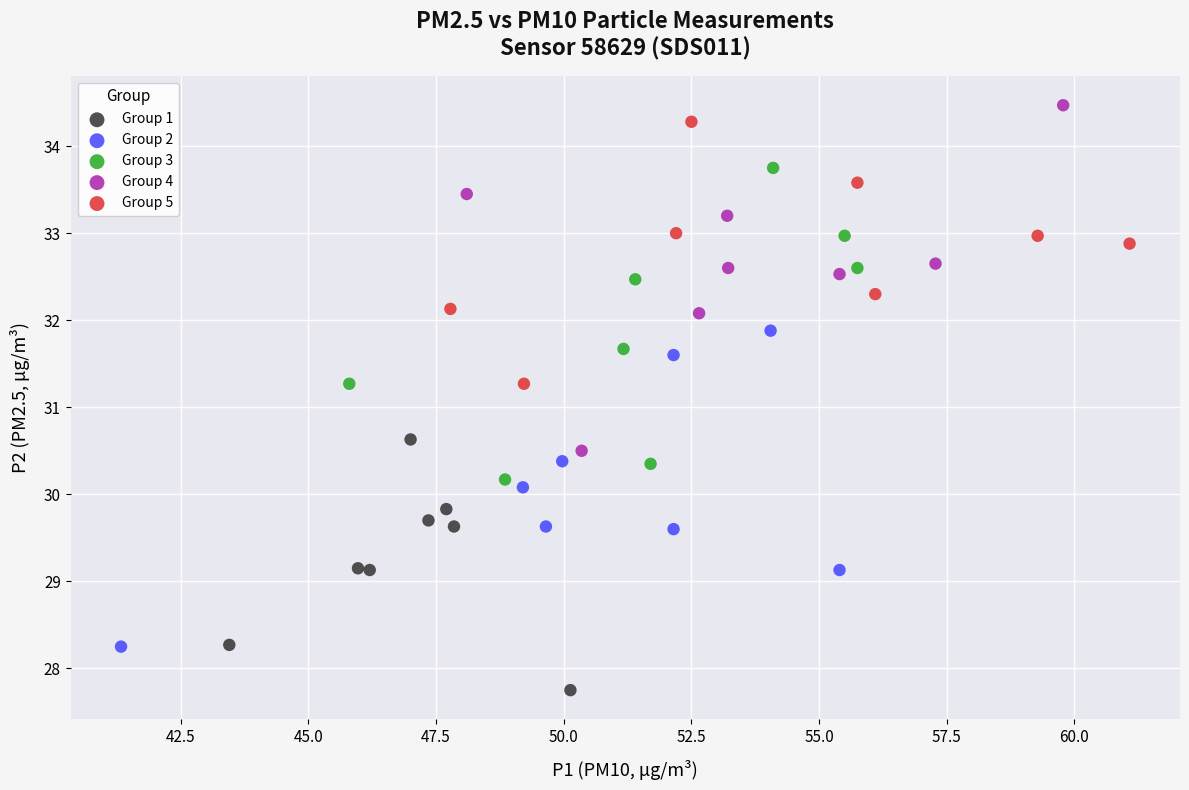

Which series has the largest Y range (max minus min)?

Group 4